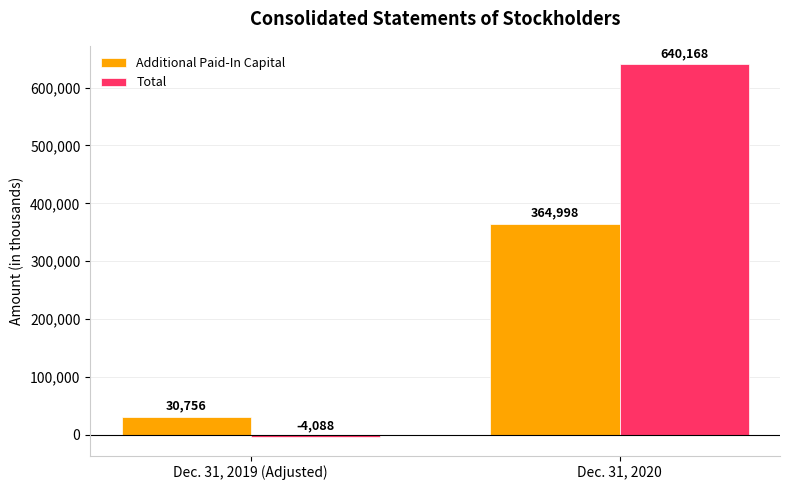

Read the Total value at Dec. 31, 2020, to the nearest 10.

640170